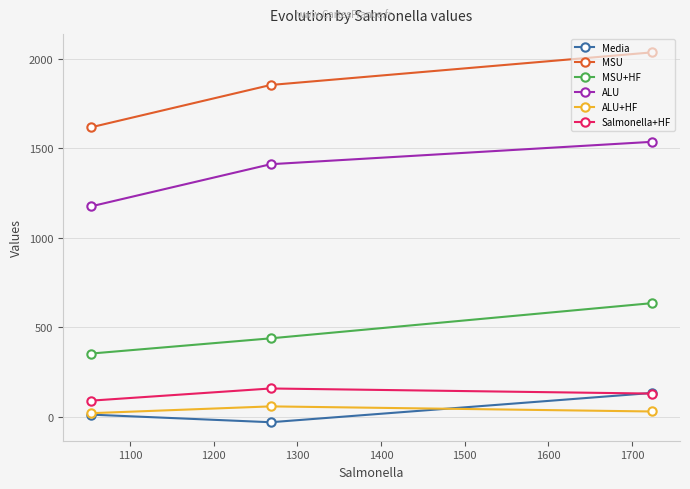

Which series has the largest range (max minus min)?

MSU